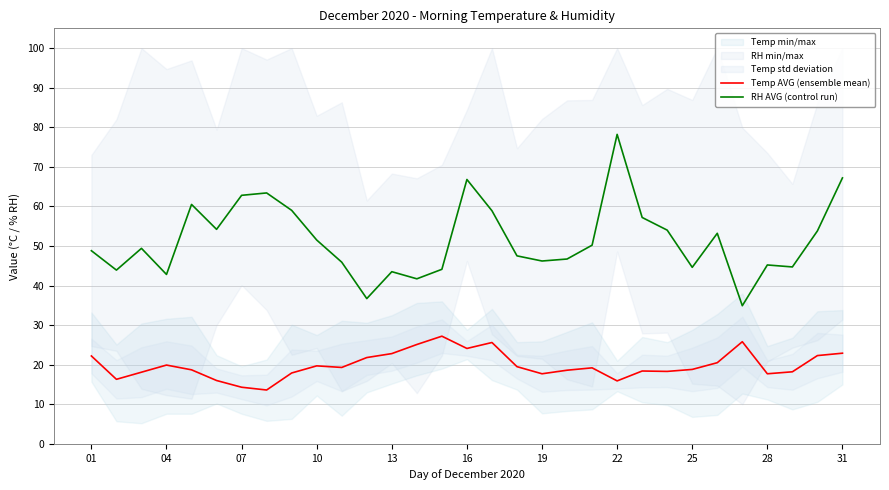

What is the smallest value displayed?

13.6